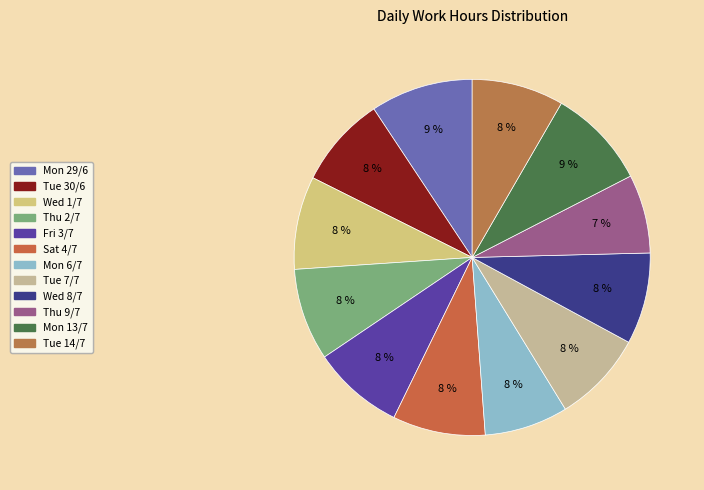

How many segments does this pie chart have?

12